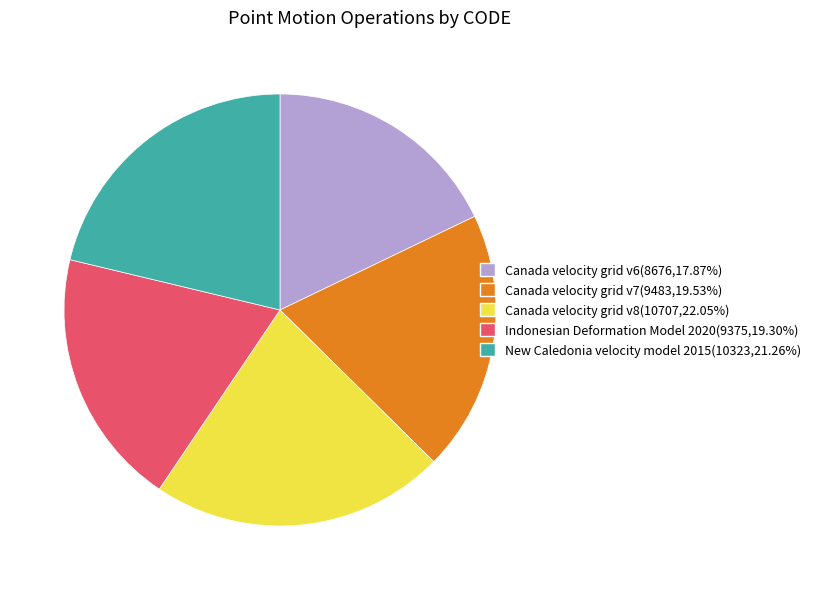

Is the sum of Canada velocity grid v6 and Indonesian Deformation Model 2020 greater than half?

No